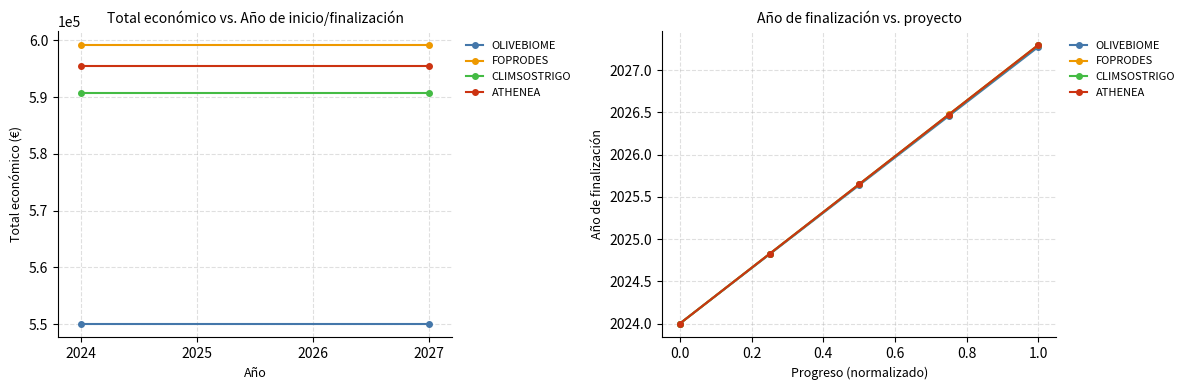

What is the value of the CLIMSOSTRIGO point at the 5th from the left?

2027.3